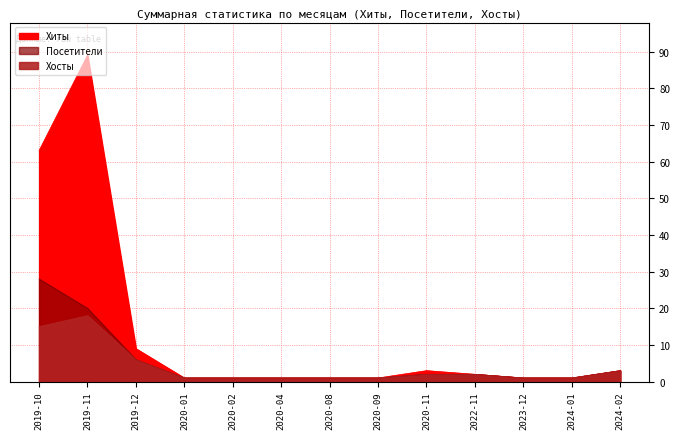

What is the label of the 2nd point from the right?

2024-01